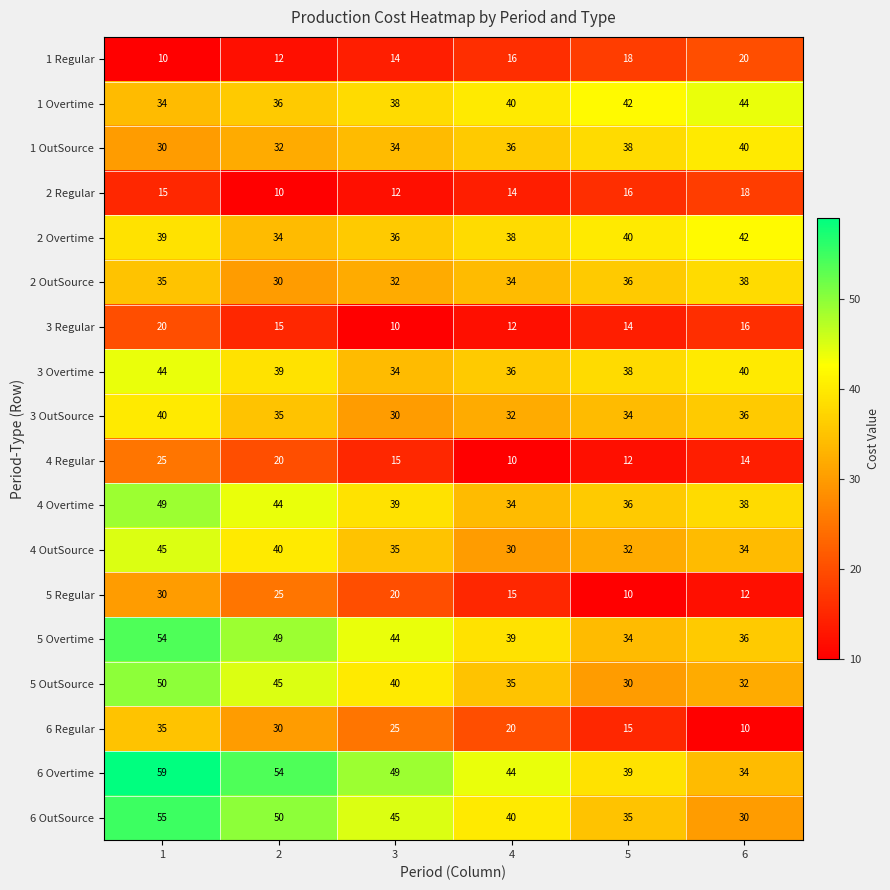

Read the 4 Regular value at 2.

20